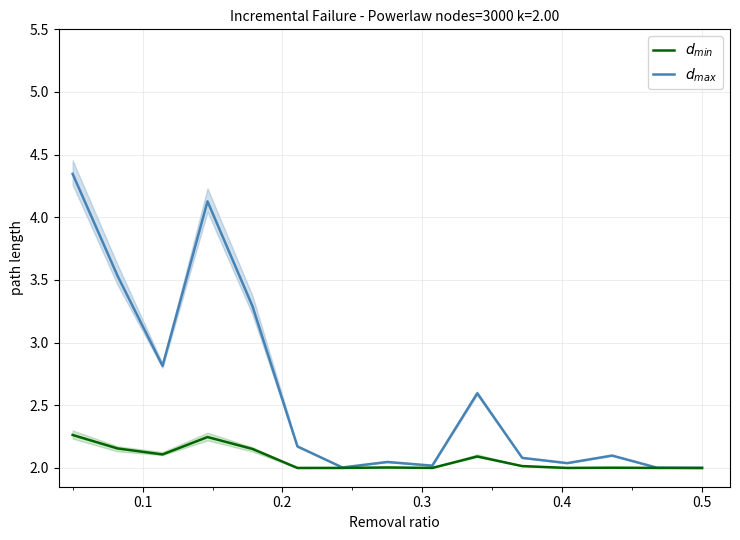

How many lines are shown in the chart?

2